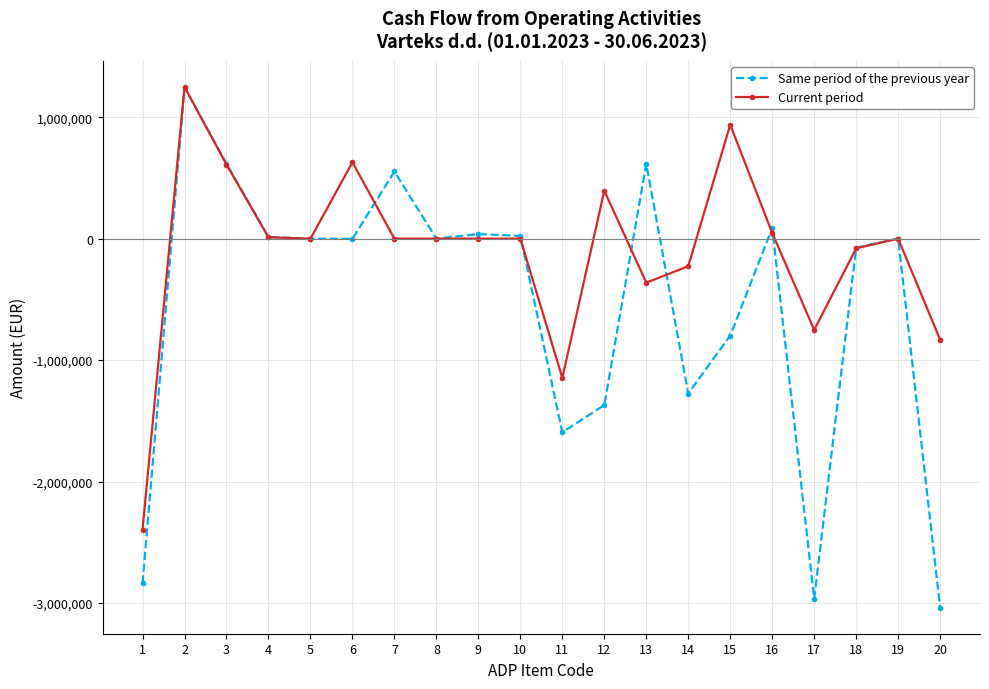

What is the value of the Same period of the previous year point at the 4th from the left?

14206